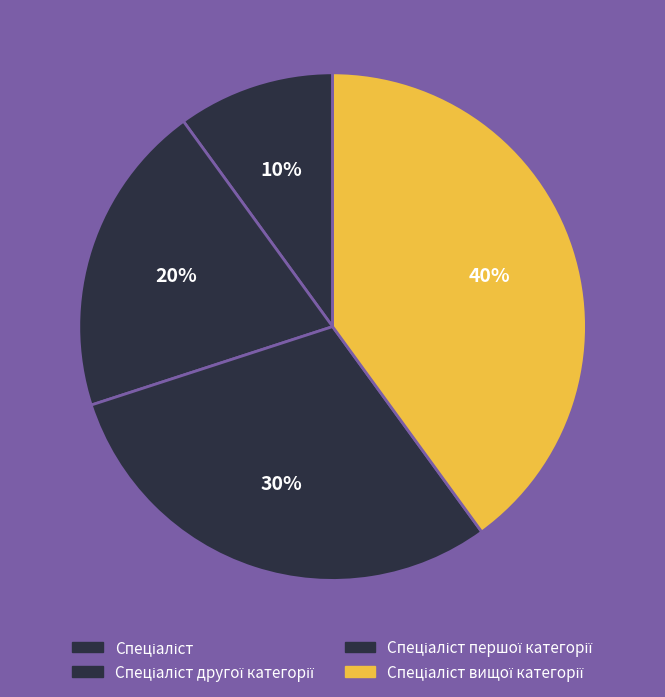

What portion of the pie excludes Спеціаліст?

90.0%